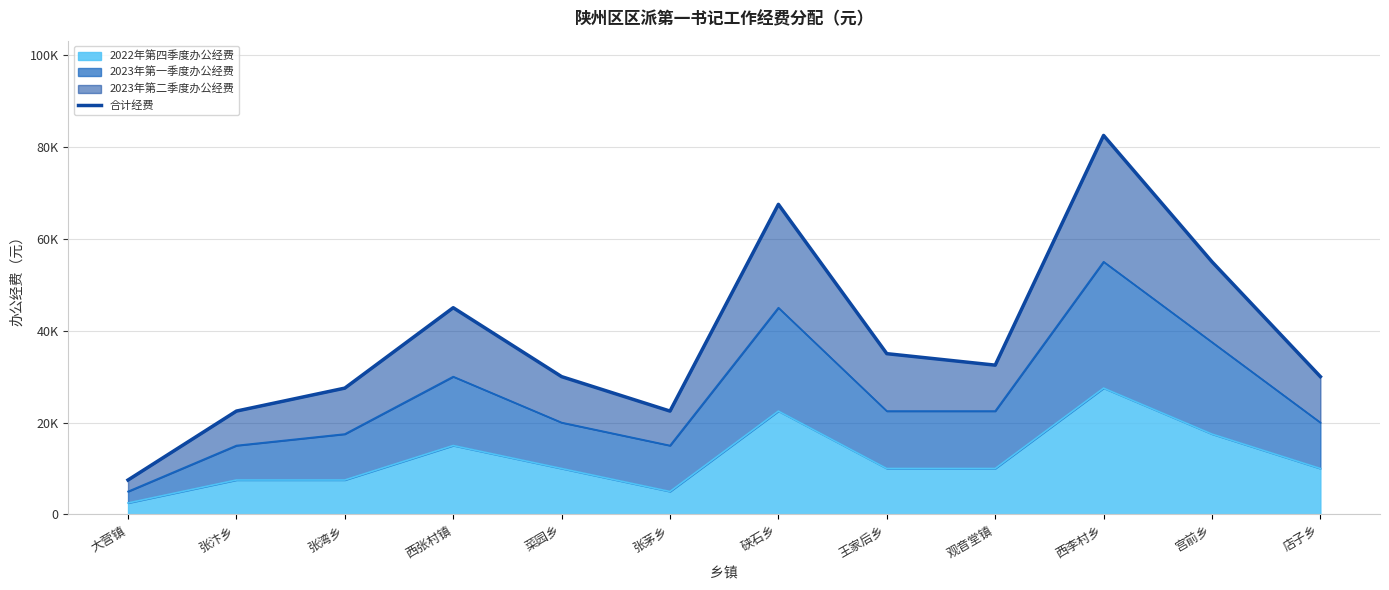

What is the difference between the maximum and second lowest values?

60000